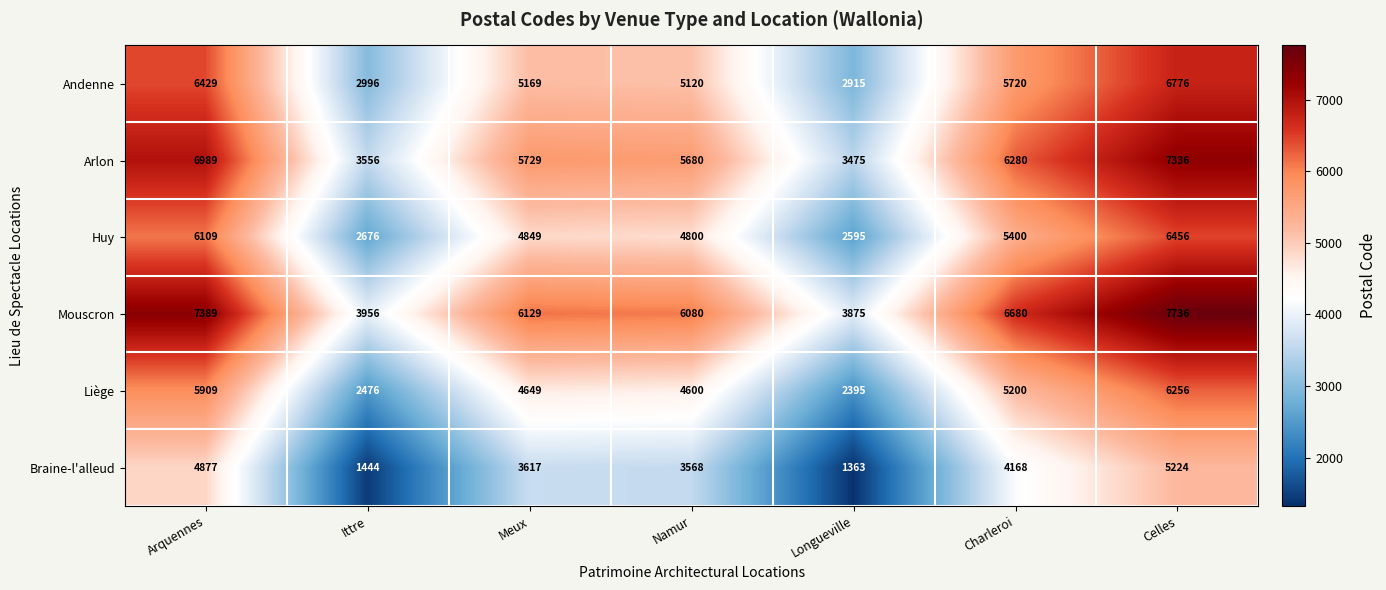

At which category is the sum across all series the highest?

Celles